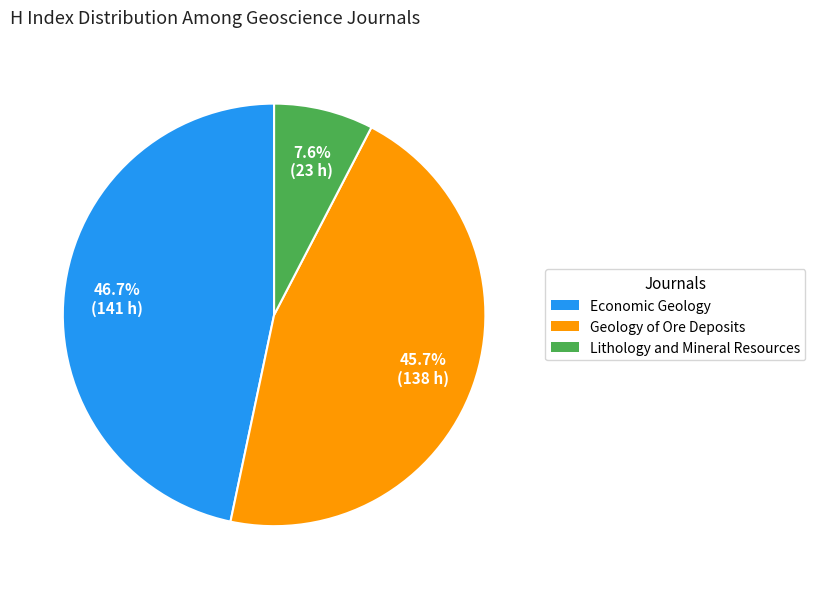

What percentage is the Economic Geology slice, to the nearest percent?

47%